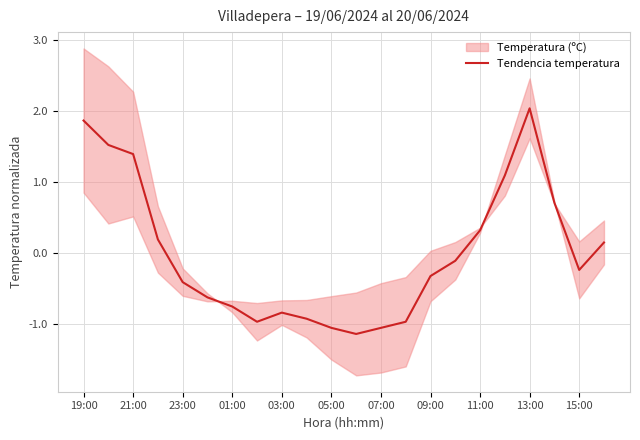

What is the difference between the maximum and minimum values?

3.2